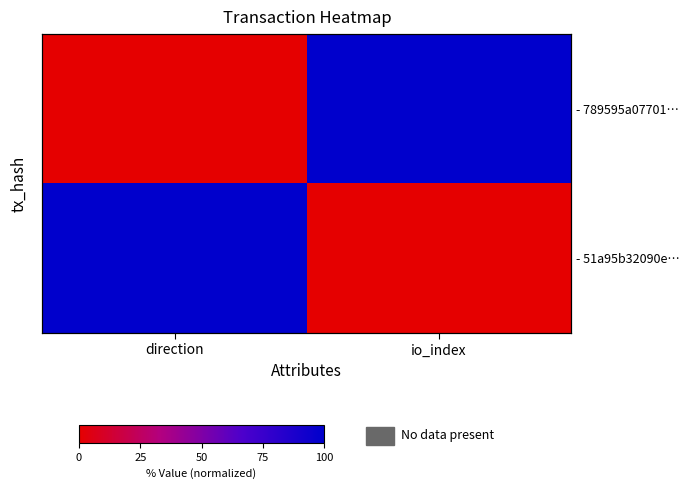

At which label is - 51a95b32090e… closest to 50?

direction